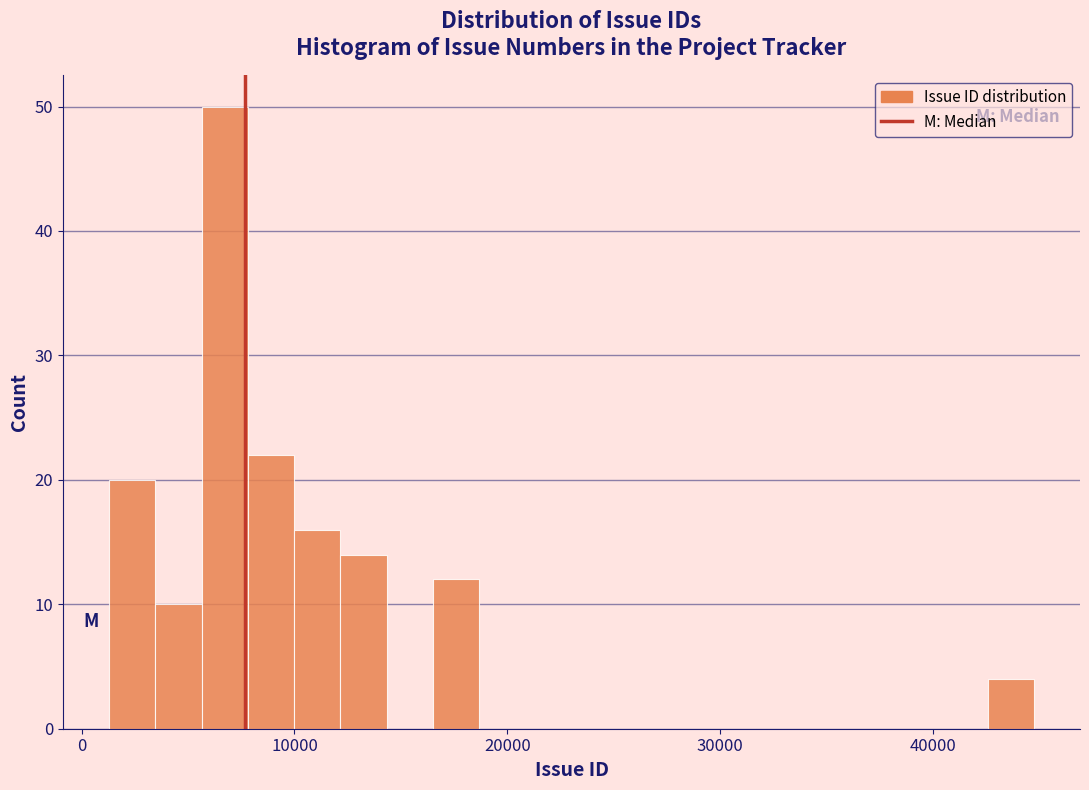

Around what value on the x-axis is the tallest bar? Give the approximate position of its centre, as read against the axis.

7000